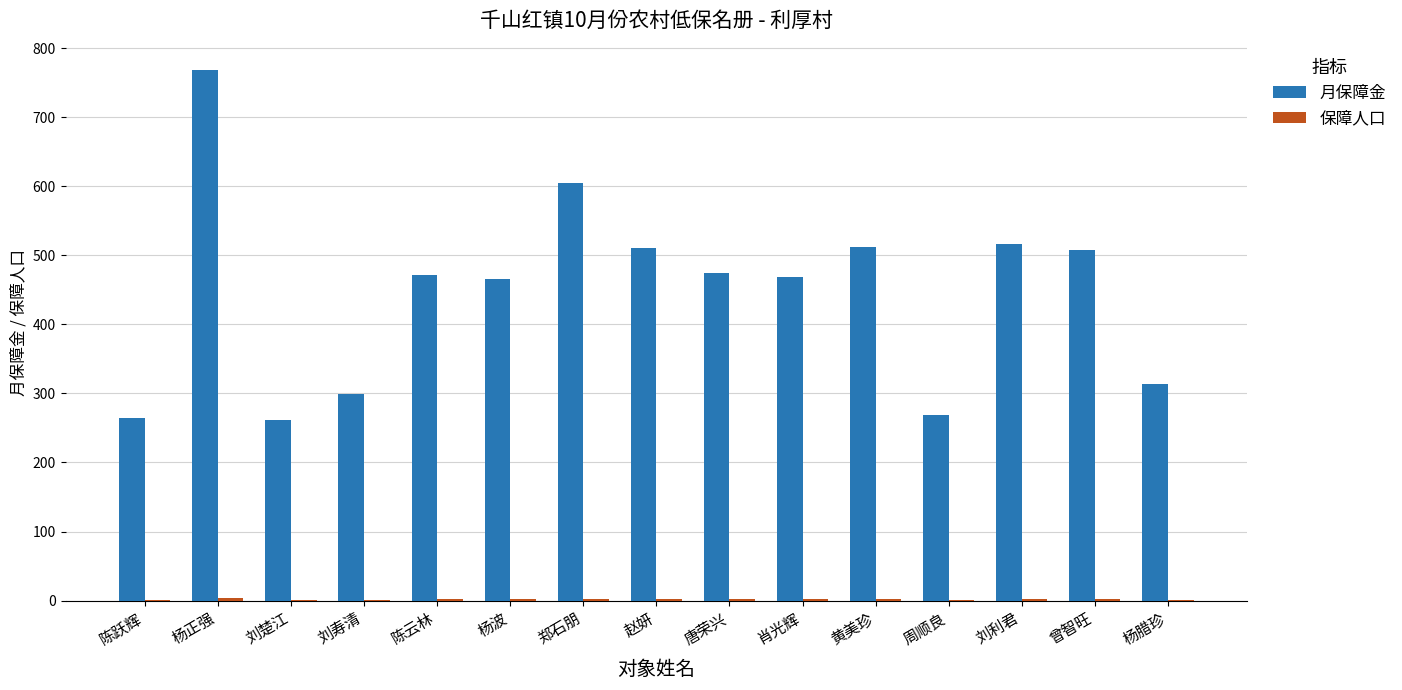

What is the sum of all 月保障金 values?

6704